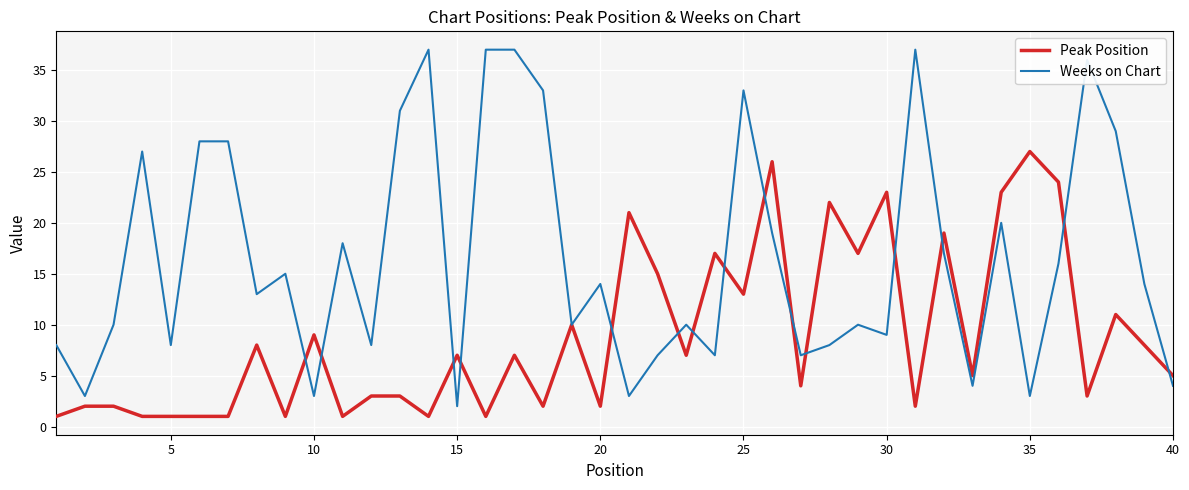

List the series in order of their peak value, highest first.

Weeks on Chart, Peak Position